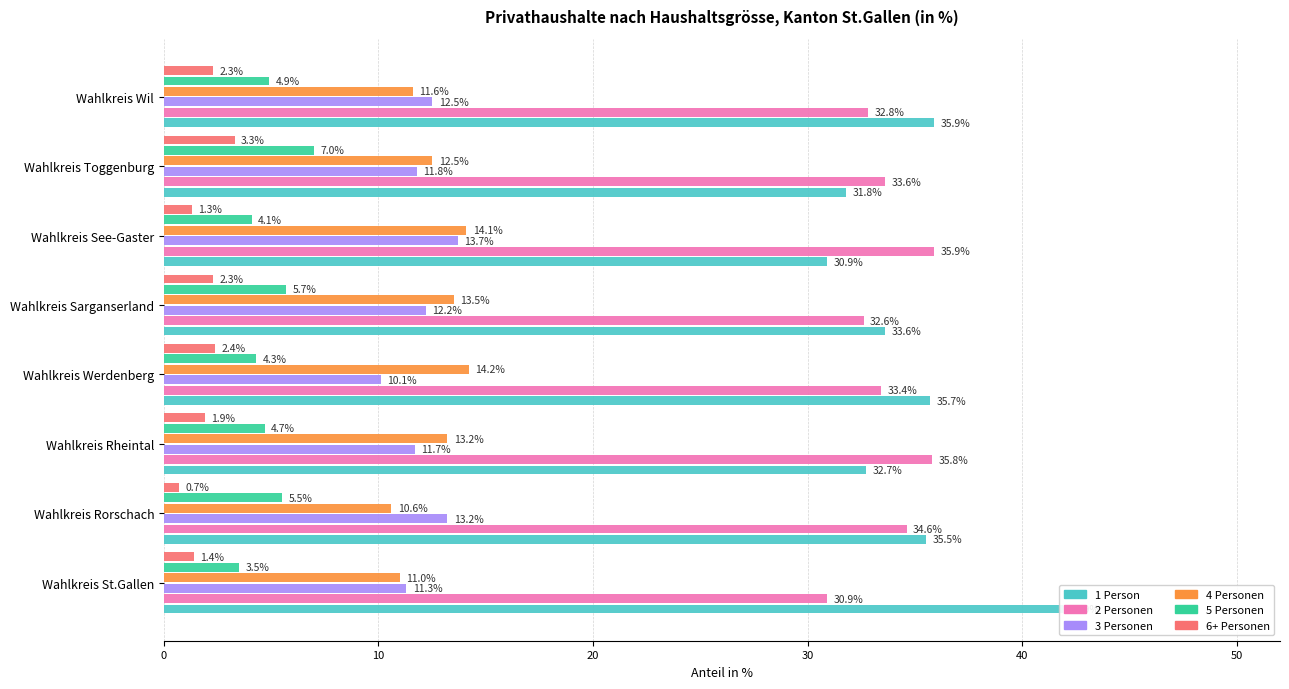

What value does the 2 Personen series have at Wahlkreis St.Gallen?

30.9